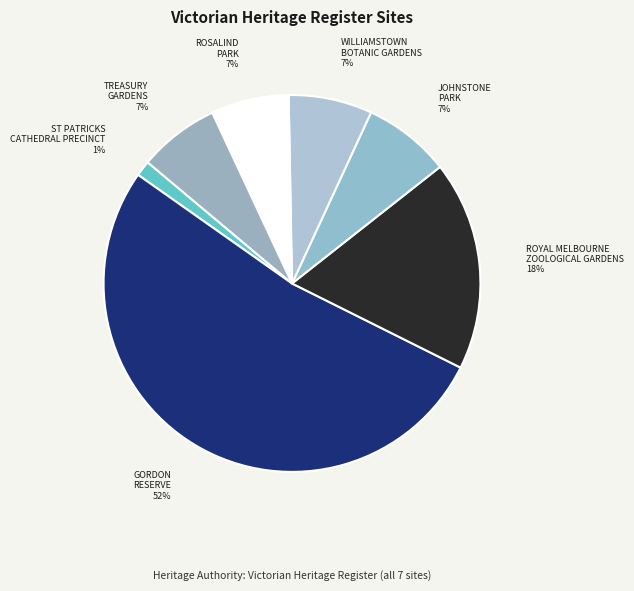

Does any single category account for the majority?

Yes